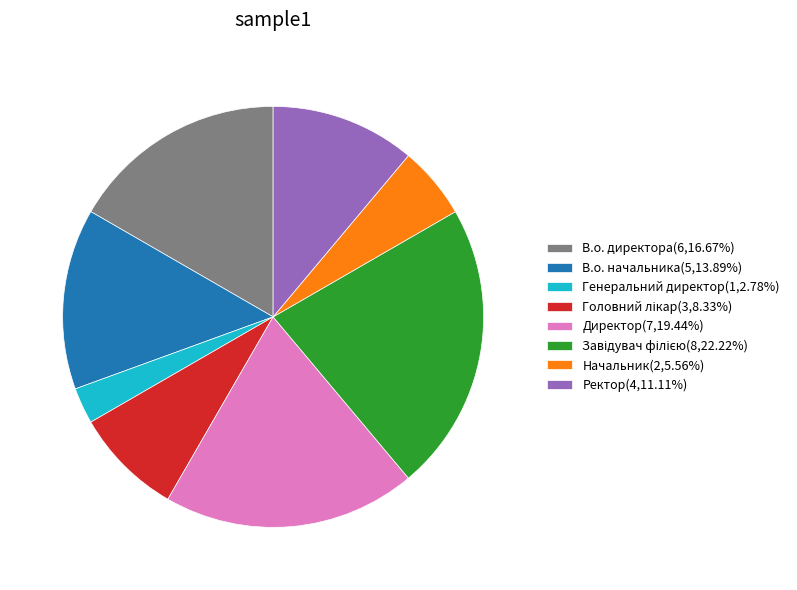

Combined, do Директор(7,19.44%) and Начальник(2,5.56%) account for over 50%?

No